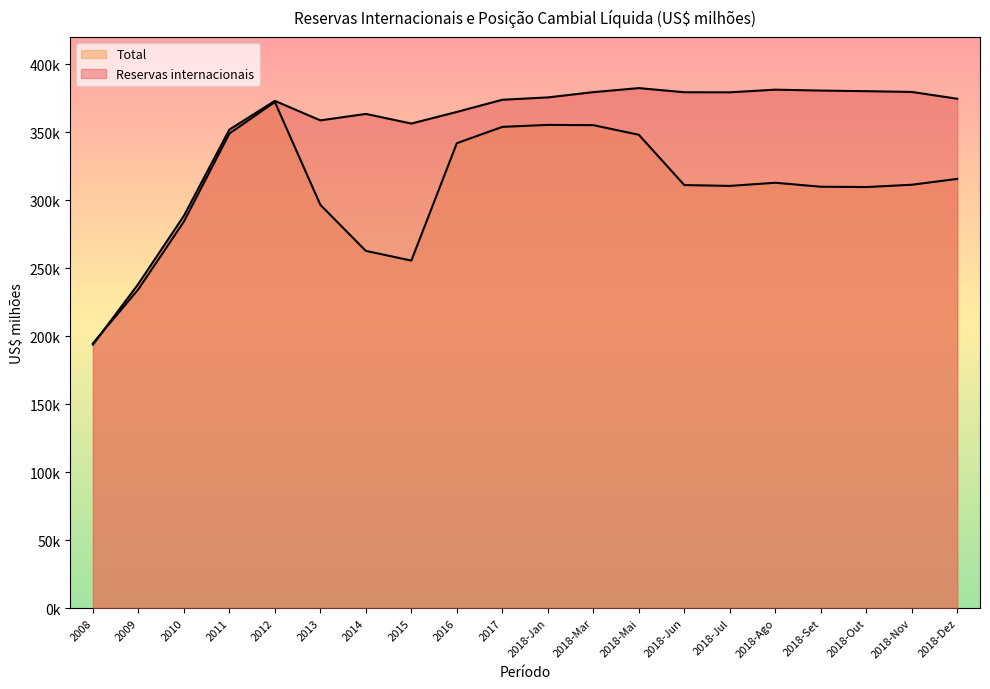

Between which two adjacent categories do Reservas internacionais and Total first intersect?

2008 and 2009